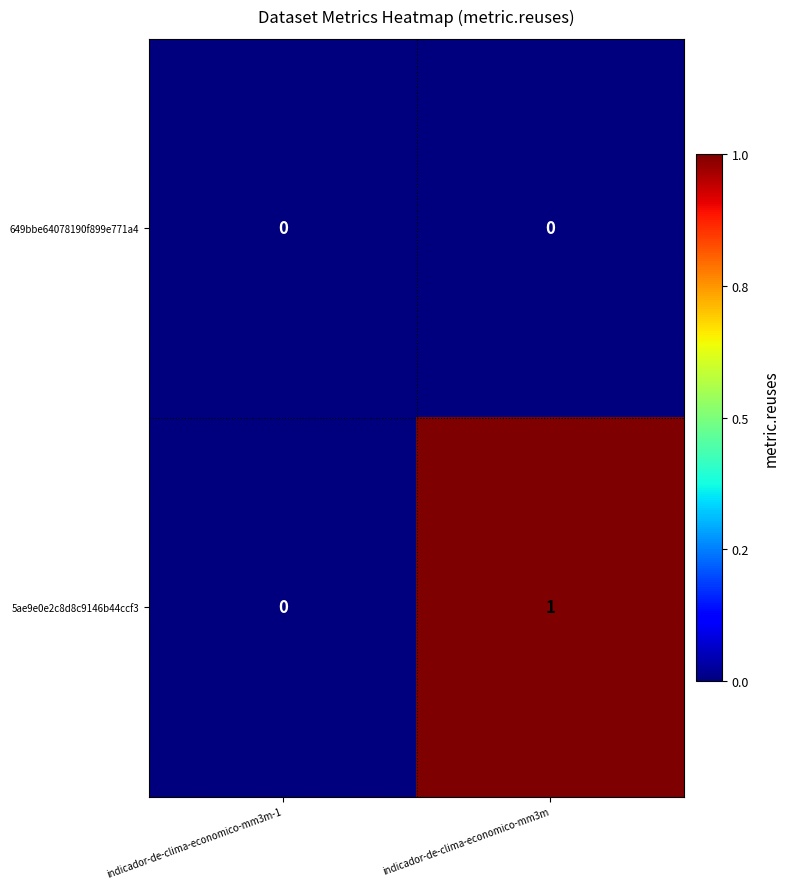

Reading left to right, what are all the values shown in this chart?

649bbe64078190f899e771a4: 0	0
5ae9e0e2c8d8c9146b44ccf3: 0	1